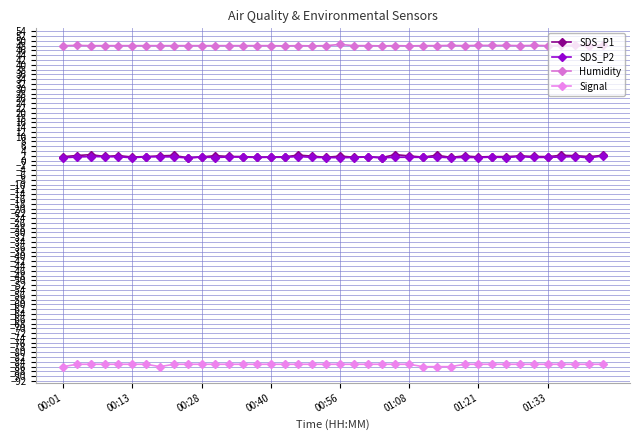

Does the chart display data point markers on the line(s)?

Yes